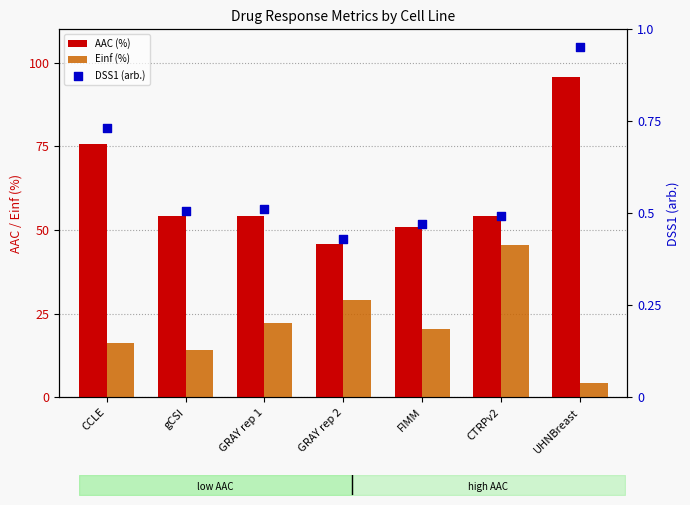

At which category is the sum across all series the highest?

UHNBreast